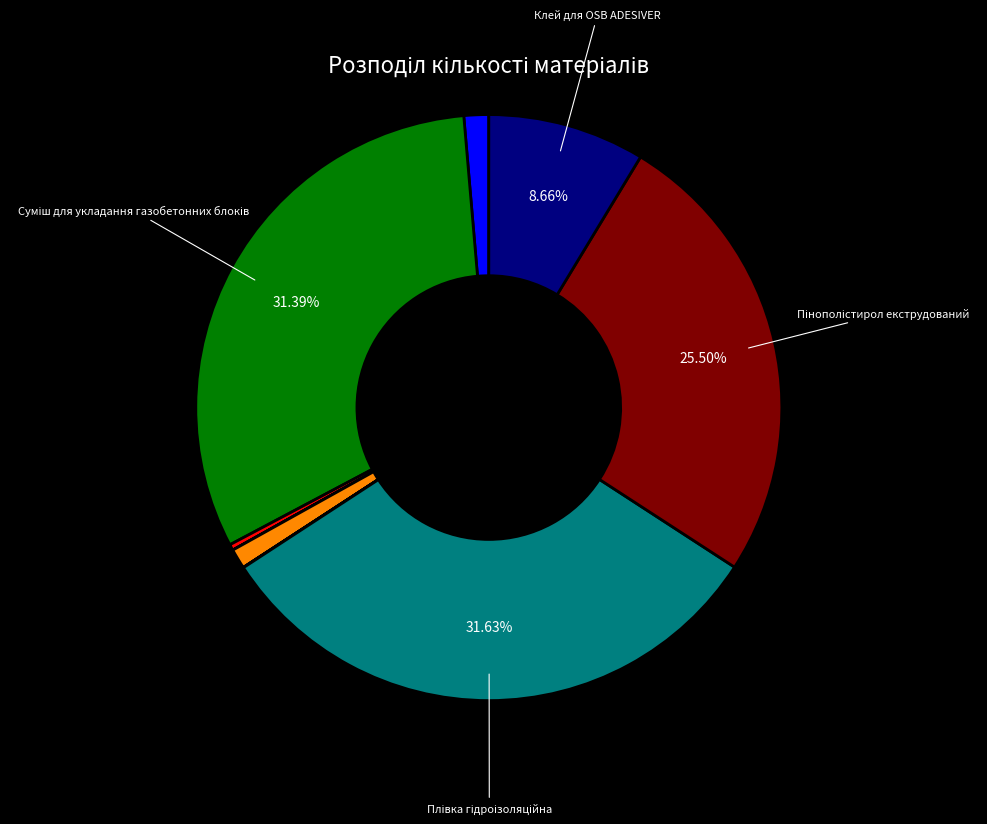

Does any single category account for the majority?

No